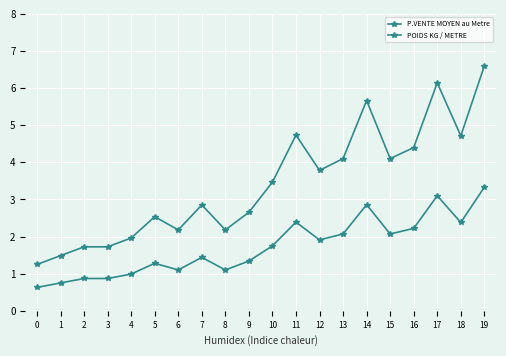

How many distinct data groups are displayed?

2